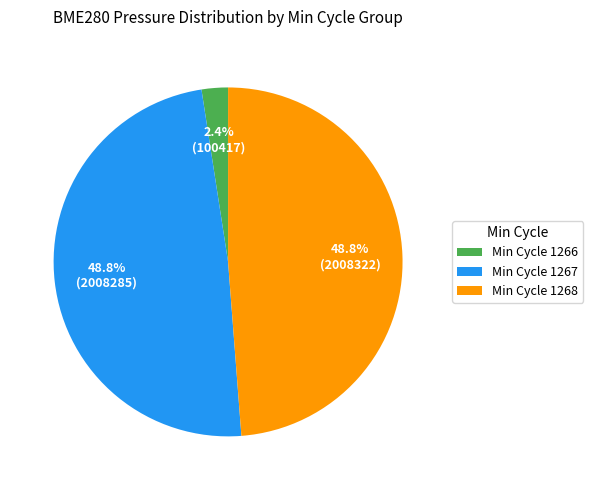

What is the ratio of the value at Min Cycle 1268 to the value at Min Cycle 1267?

1.0